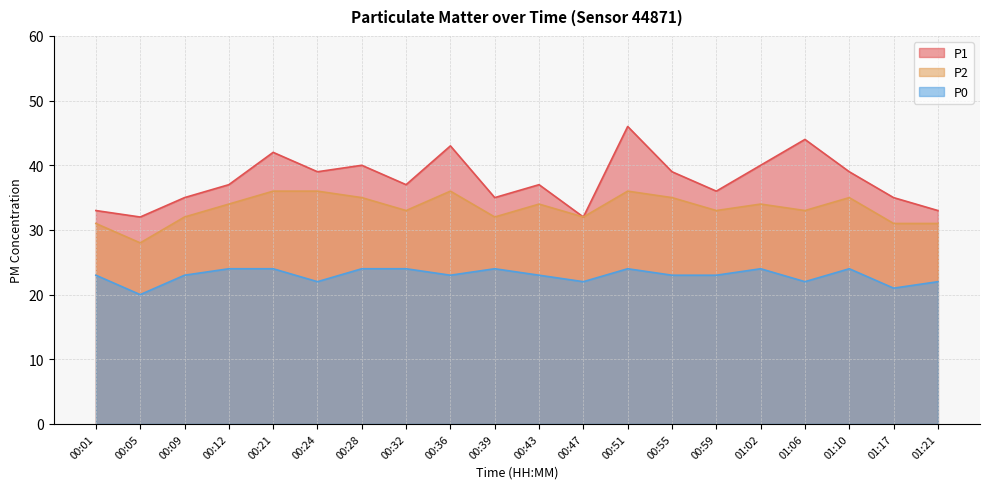

Which category has the highest value across all series?

00:51